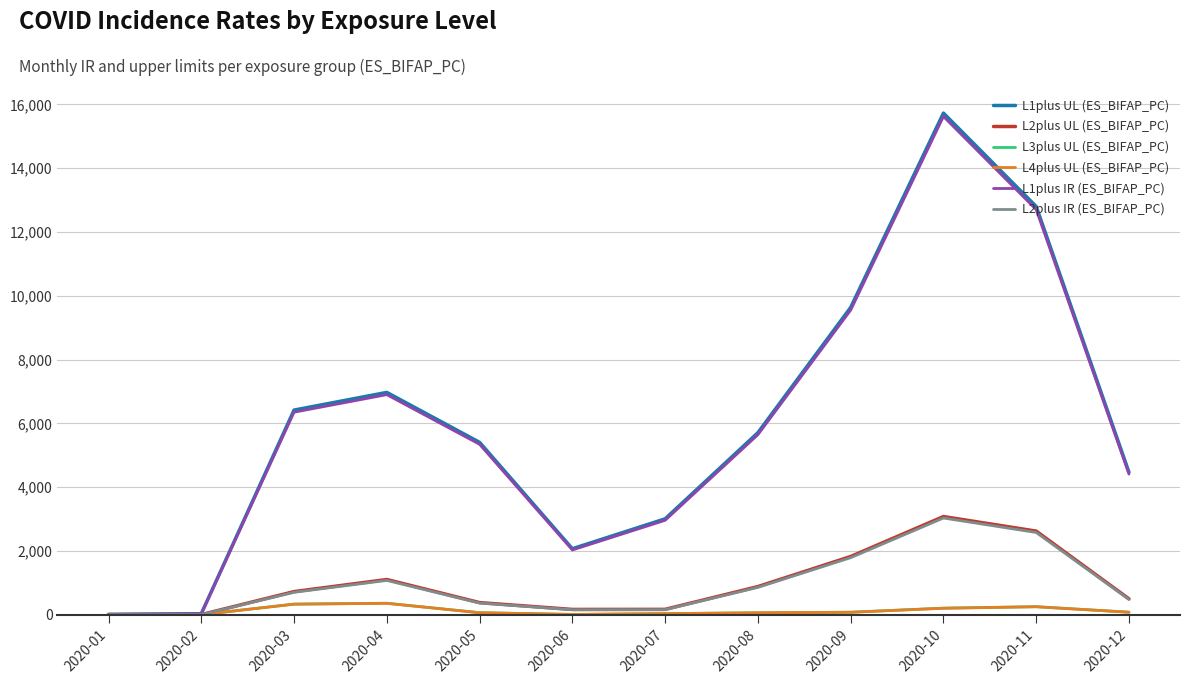

What is the total value across all series at 2020-07?

6351.9